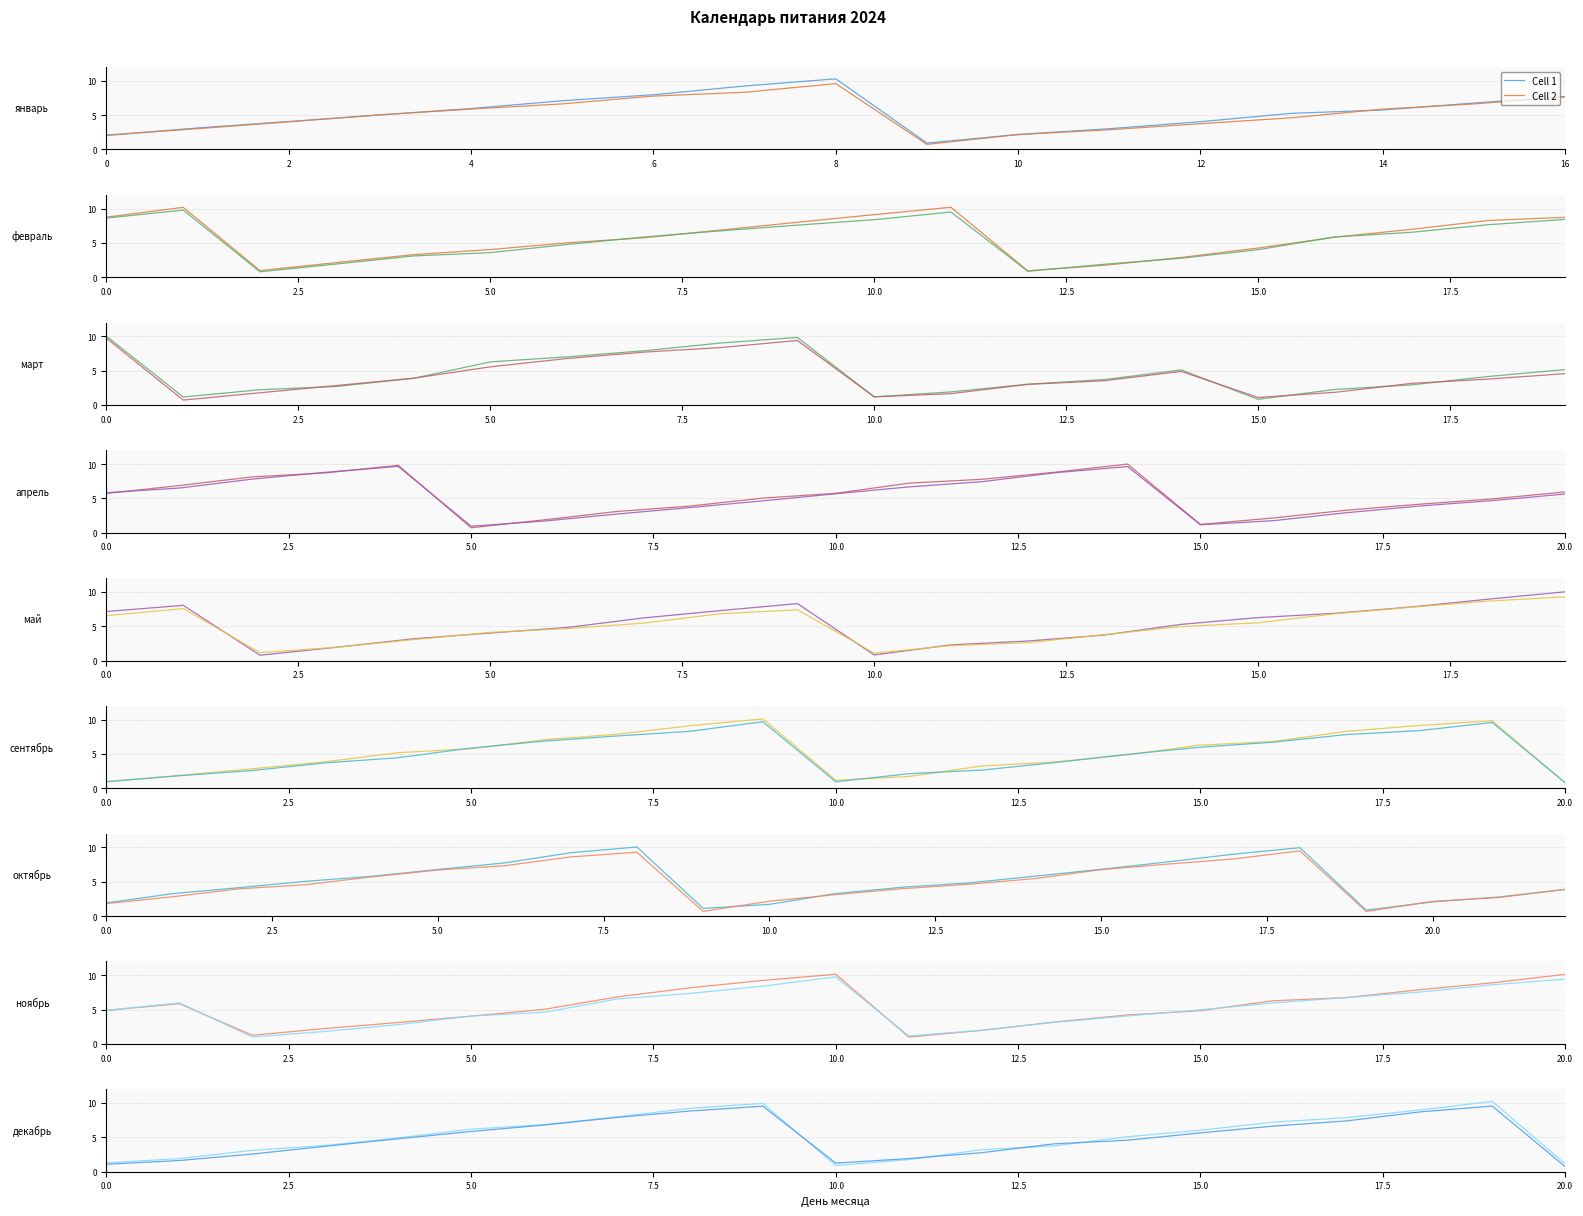

What is the sum of all Cell 1 values?

111.3